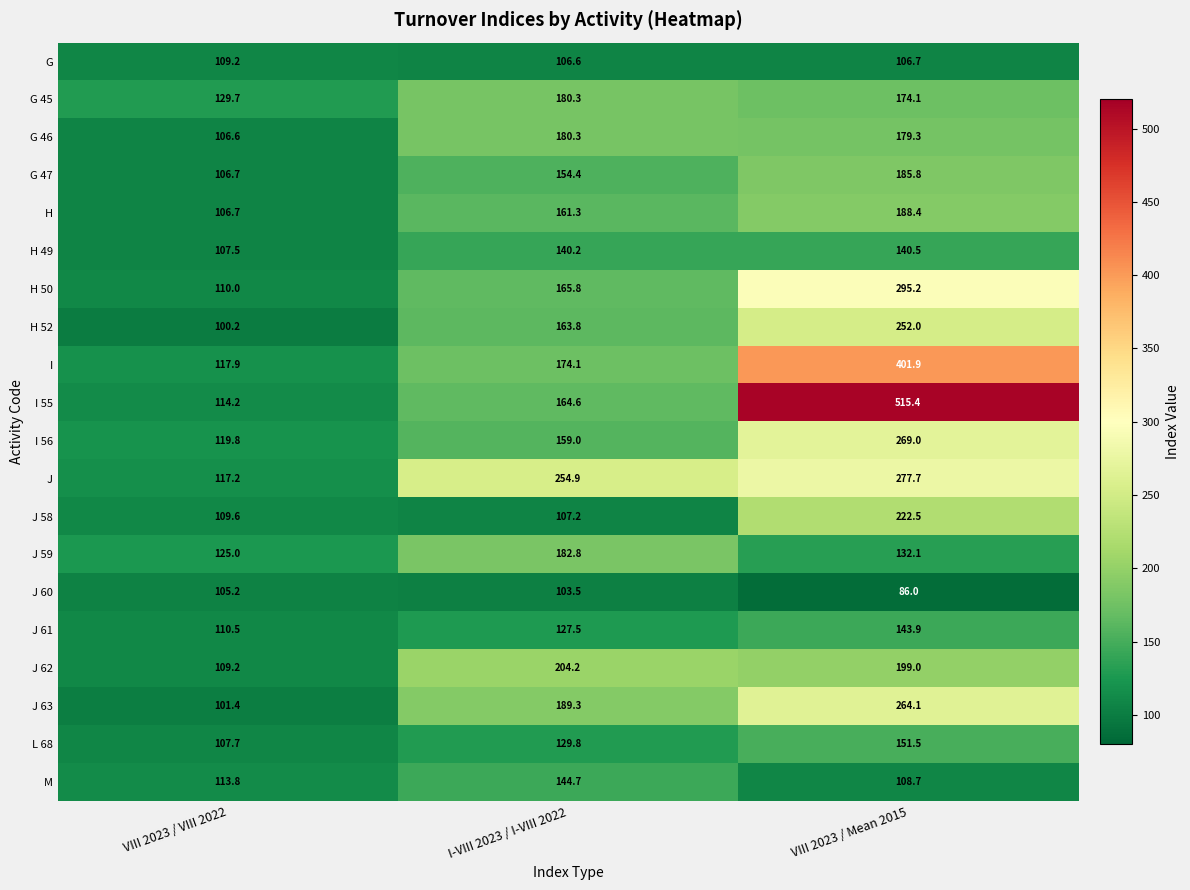

Which series has the largest total across all categories?

I 55